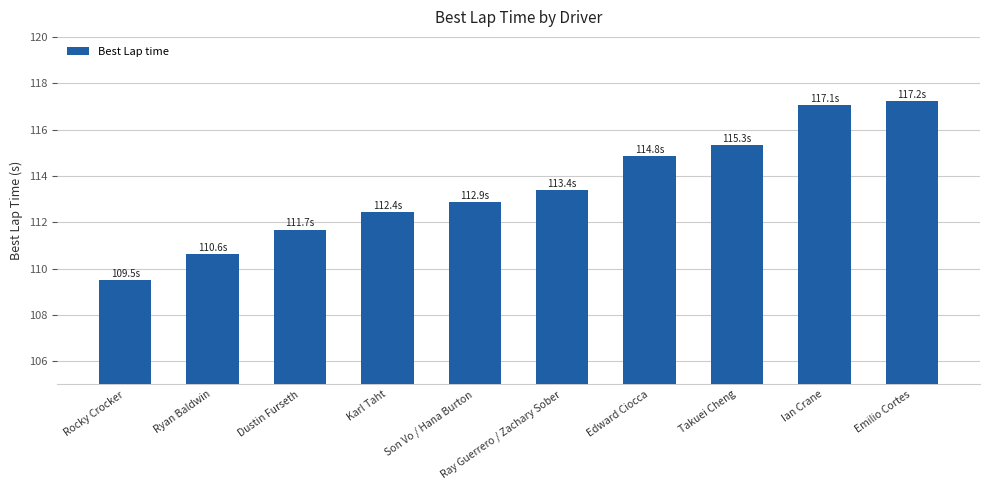

List the labels in order of value, largest first.

Emilio Cortes, Ian Crane, Takuei Cheng, Edward Ciocca, Ray Guerrero / Zachary Sober, Son Vo / Hana Burton, Karl Taht, Dustin Furseth, Ryan Baldwin, Rocky Crocker